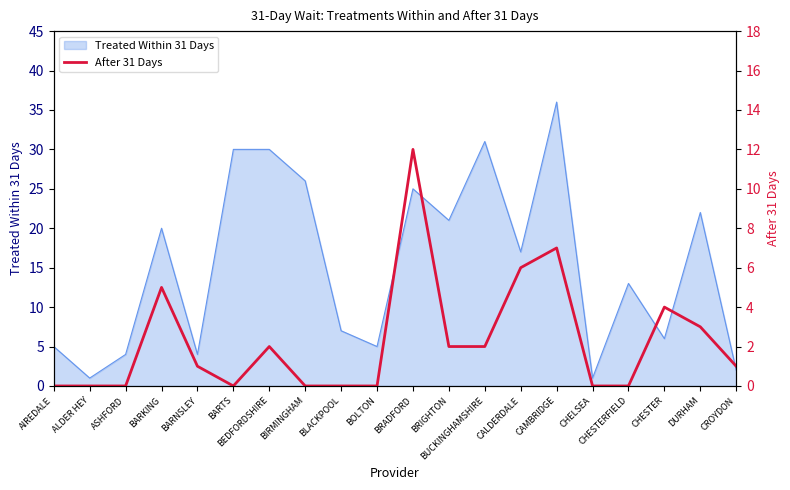

True or false: Treated Within 31 Days has a value of 4 at BLACKPOOL.

False